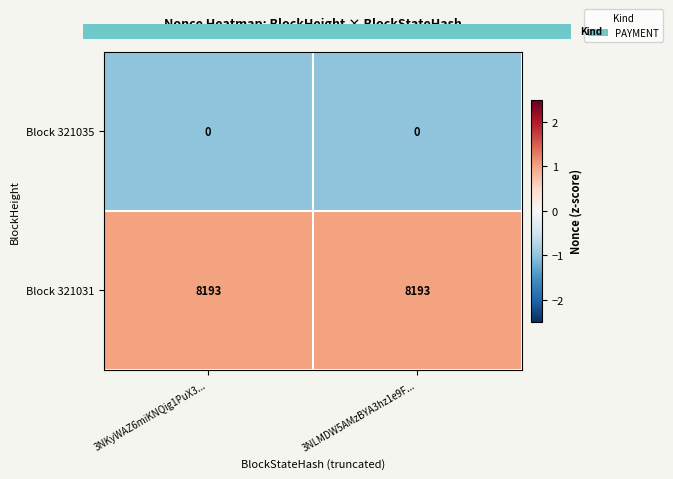

What is the spread (max minus min) of values at 3NLMDW5AMzBYA3hz1e9F...?

8193